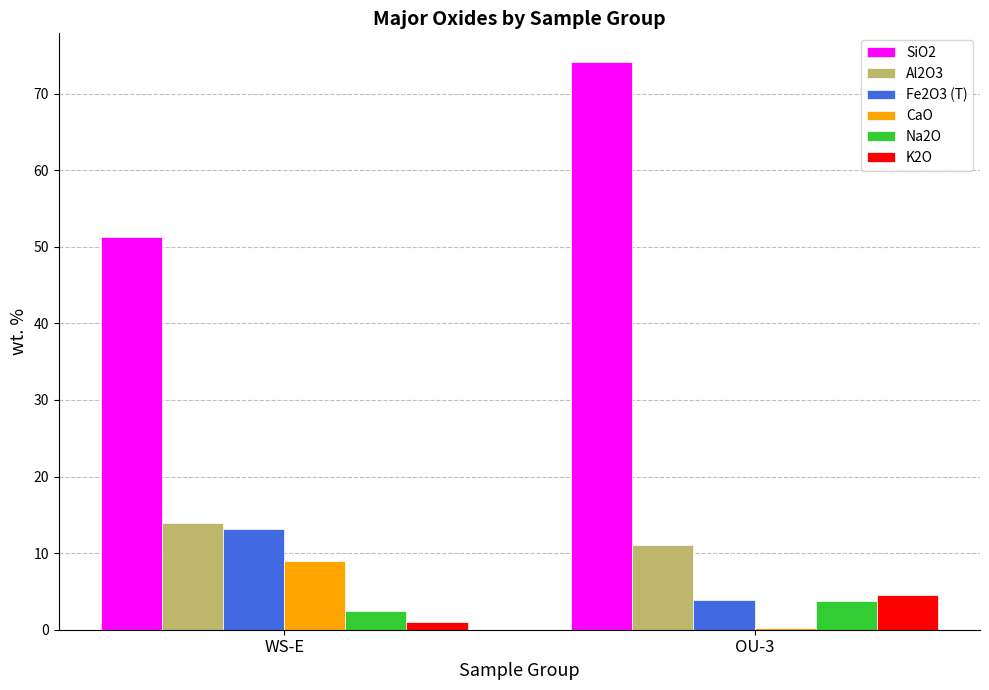

Is the value of CaO at OU-3 greater than the value of Fe2O3 (T) at OU-3?

No